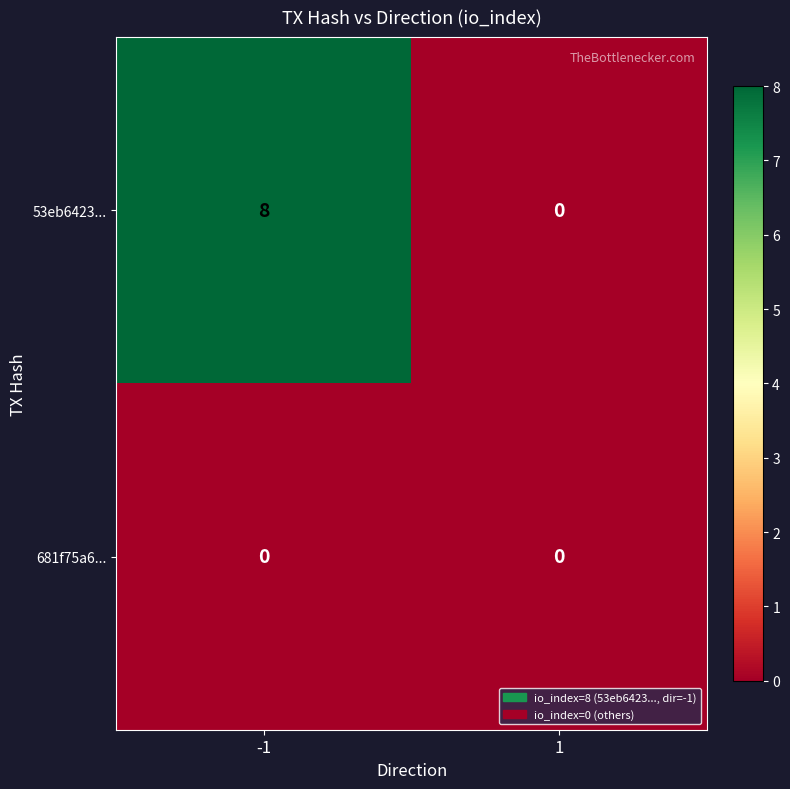

How many distinct data groups are displayed?

2